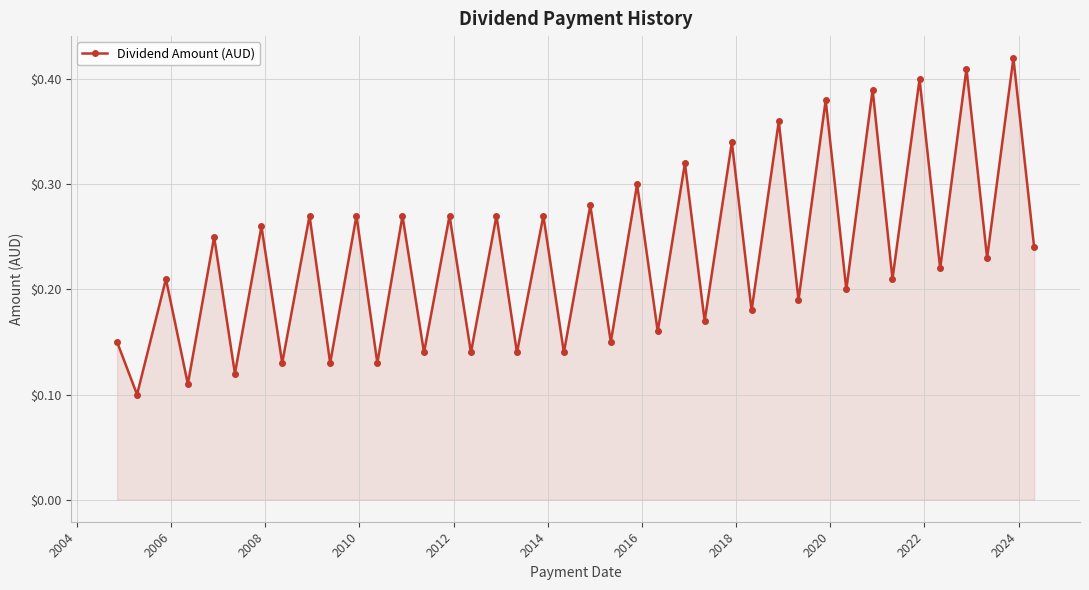

What is the sum of all values?

9.3